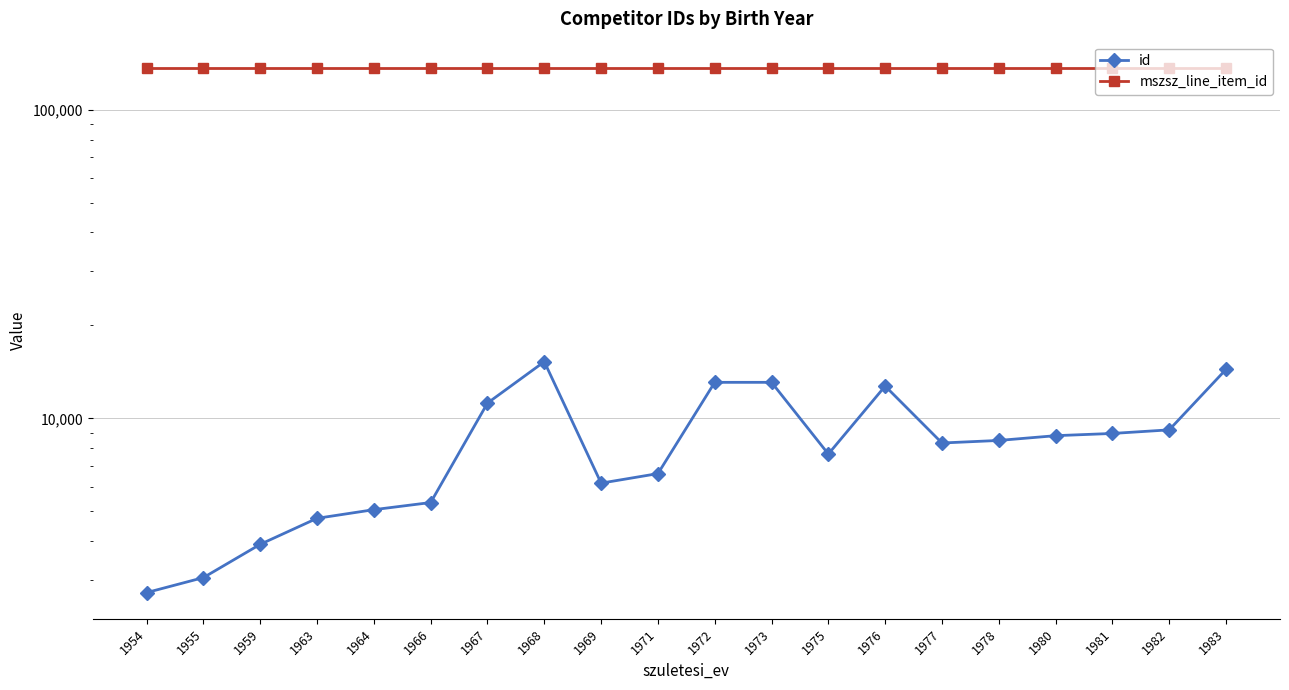

At which label does id first exceed 8489?

1967